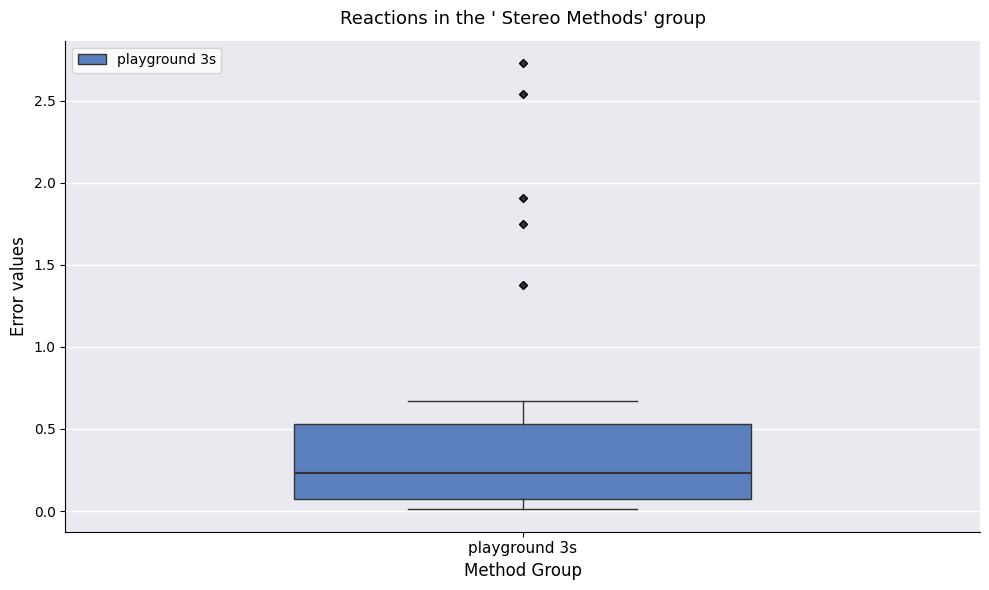

Transcribe this box plot: give where the median line is, the range the box spans, and where the two whiskers end, as read against the y-axis. The values are not printed on the chart, so give them approximately, as read against the axis.

median 0.25, box 0.10 to 0.55, whiskers 0.00 to 0.65